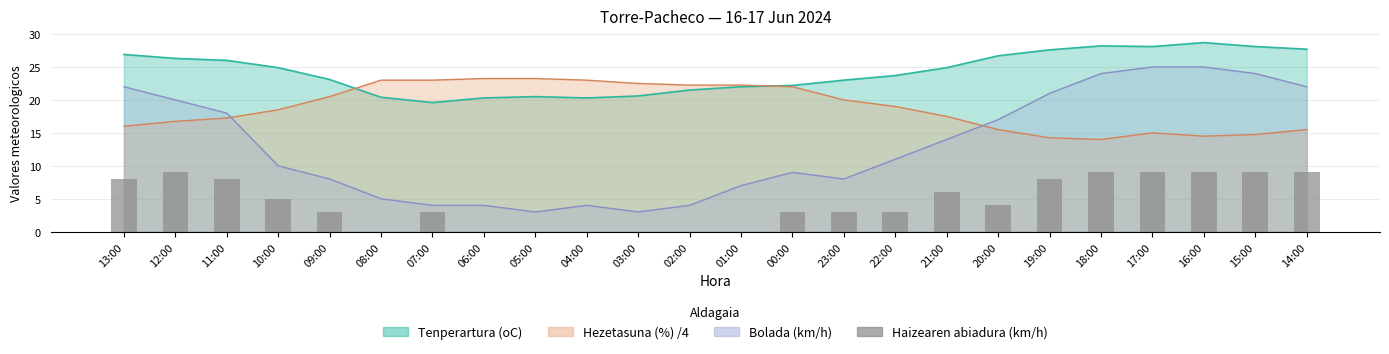

Reading left to right, what are all the values shown in this chart?

8	9	8	5	3	0	3	0	0	0	0	0	0	3	3	3	6	4	8	9	9	9	9	9